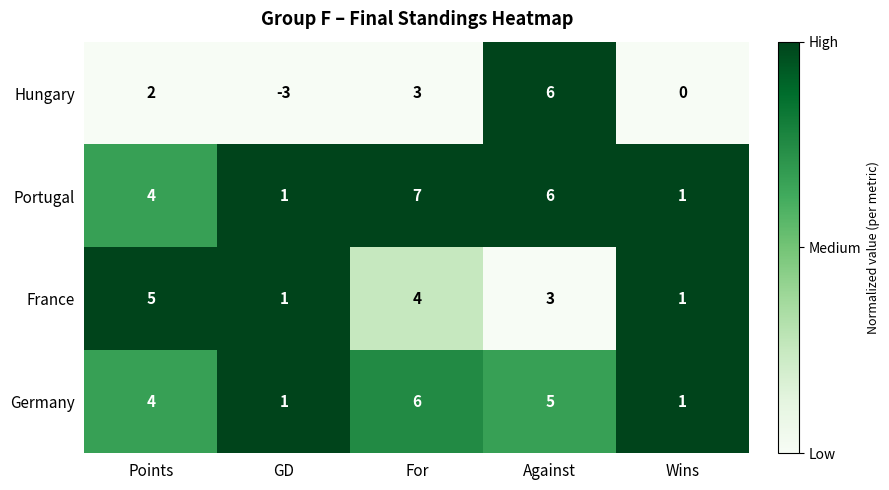

Where does the France series first go above 3?

Points